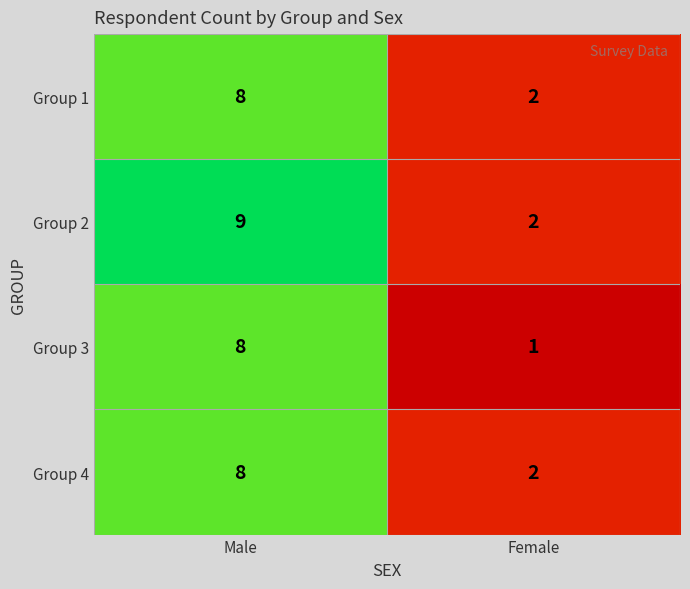

List the labels in order of Group 2 value, largest first.

Male, Female